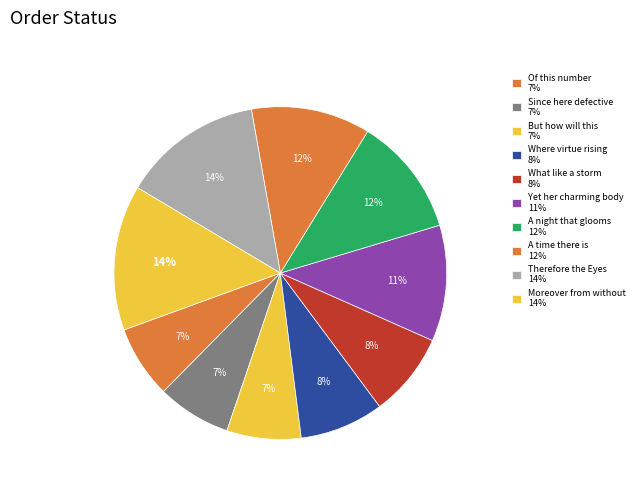

How many slices are in this pie chart?

10